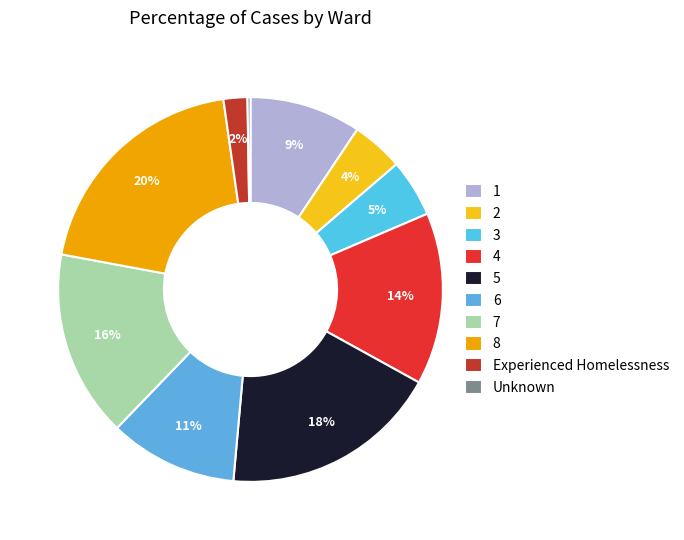

Is there any slice that represents more than half of the pie?

No